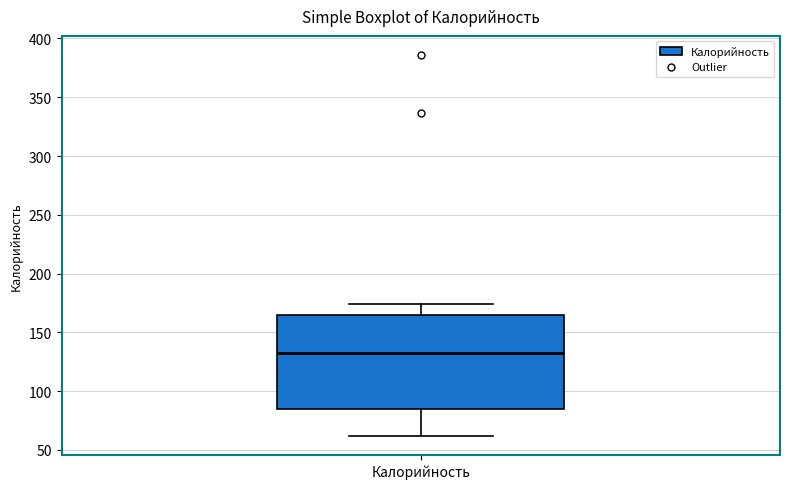

Where is the lower edge of the box for Калорийность on the y-axis? The values are not printed on the chart, so give them approximately, as read against the axis.

85